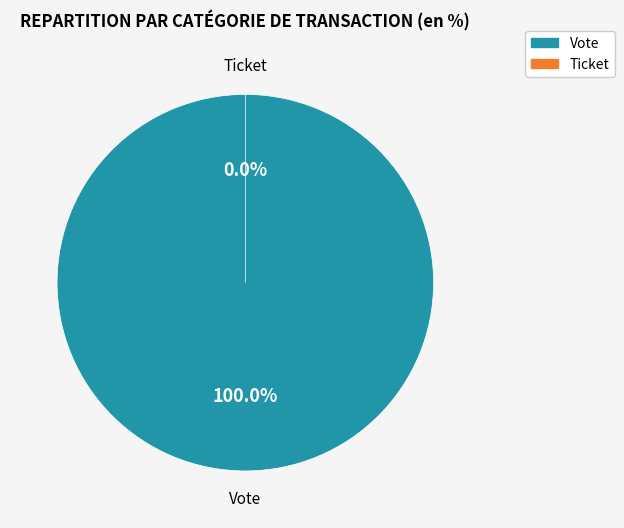

Which slice represents more than half of the pie?

Vote